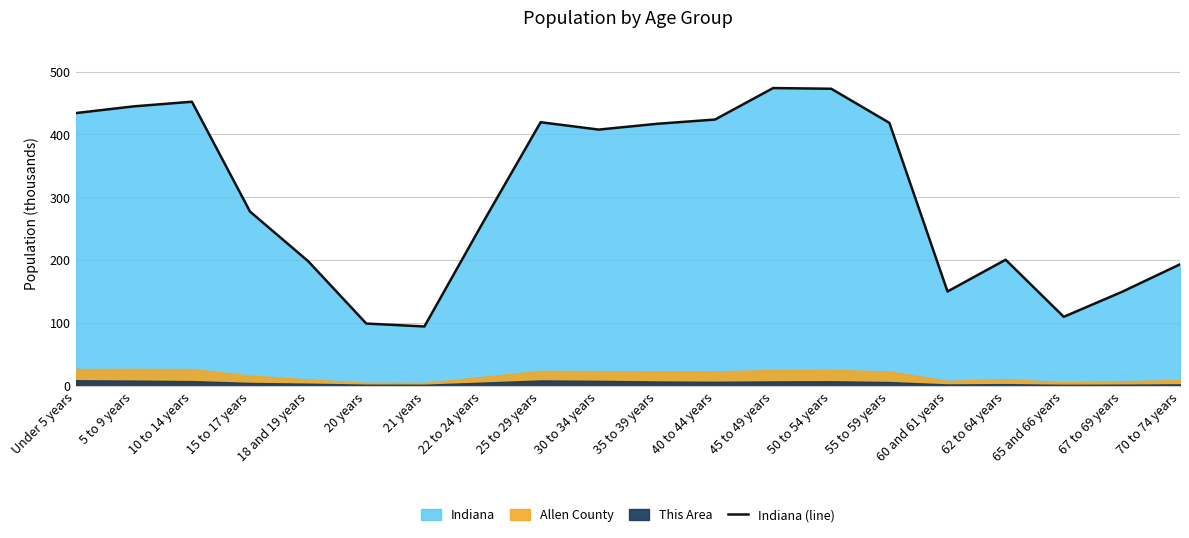

How many interior local peaks (higher than both neighbors) does the data have?

4